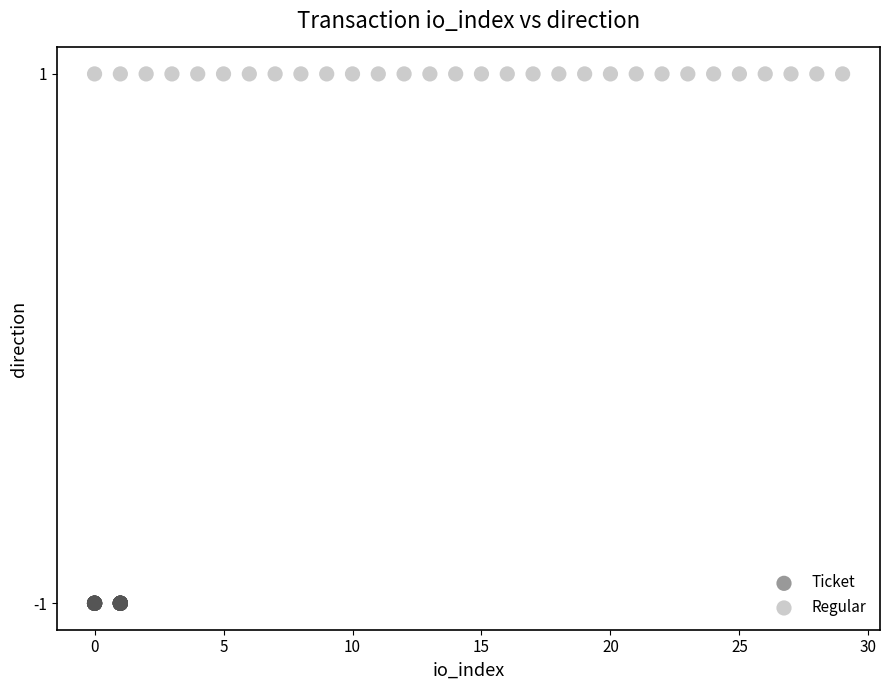

Which series contains the lowest Y value?

Ticket